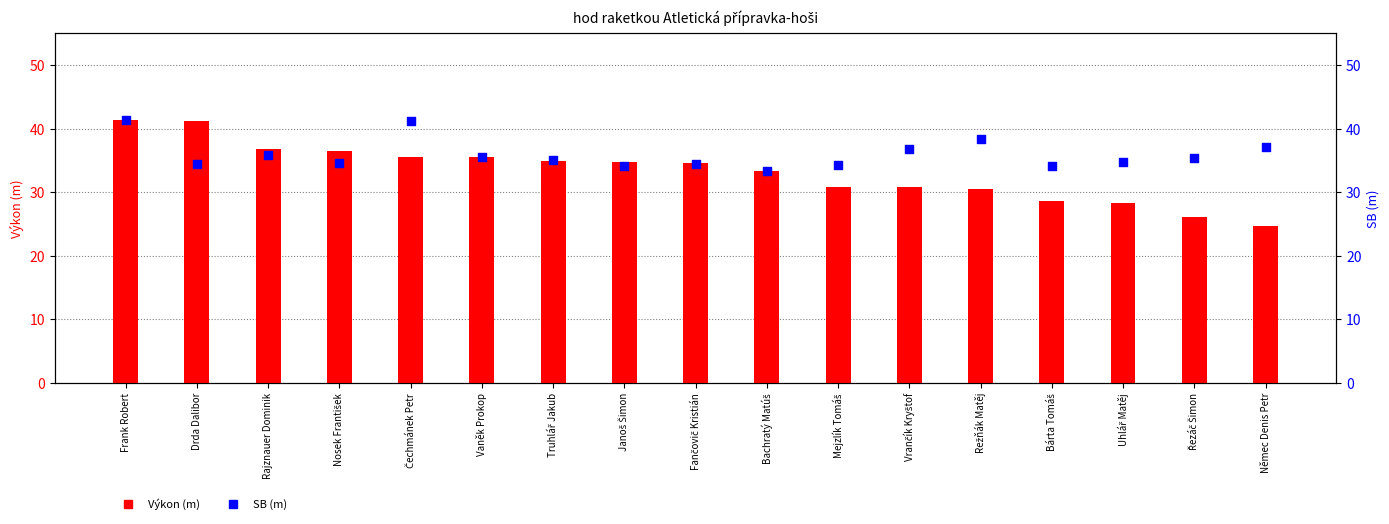

At which category is the sum across all series the highest?

Frank Robert